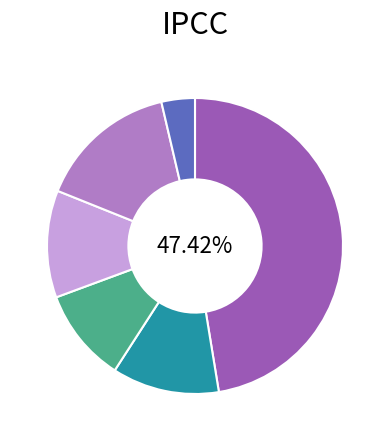

Does any single category account for the majority?

No